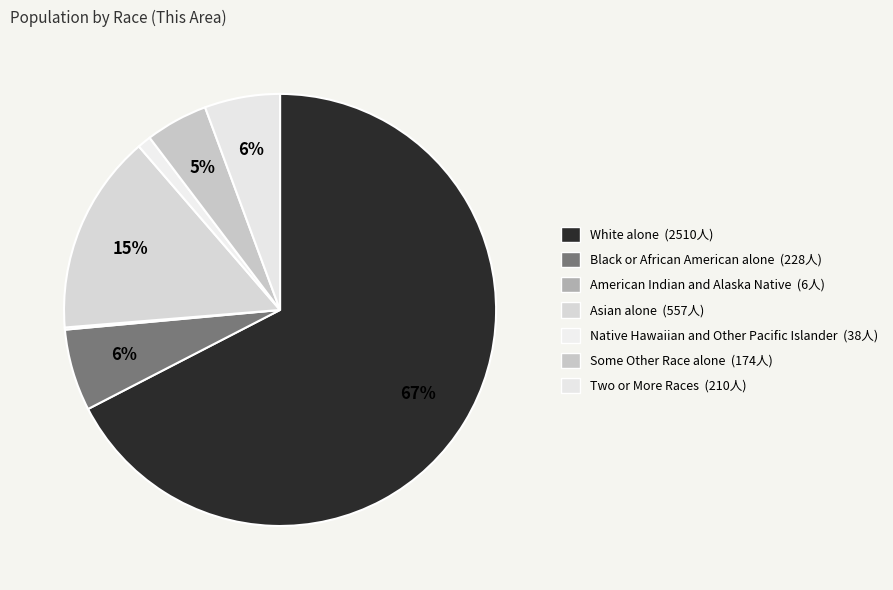

Does any single category account for the majority?

Yes